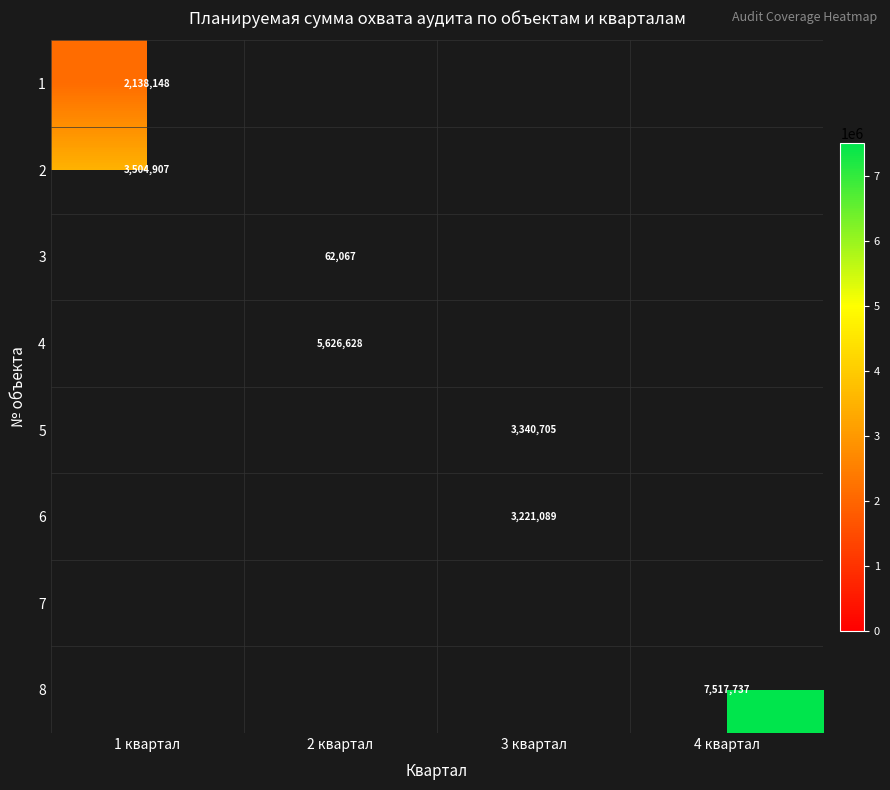

The value of 4 at 2 квартал is 5626628.0. True or false?

True